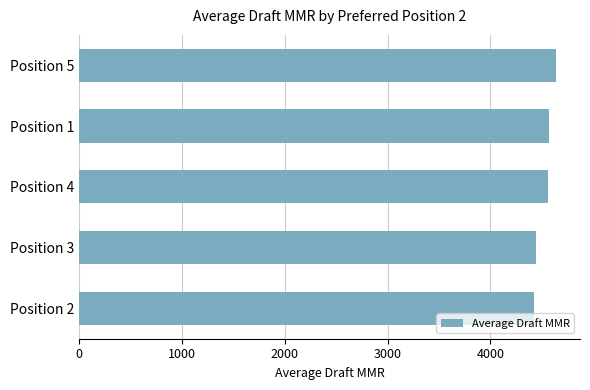

What is the minimum value shown in the chart?

4427.1